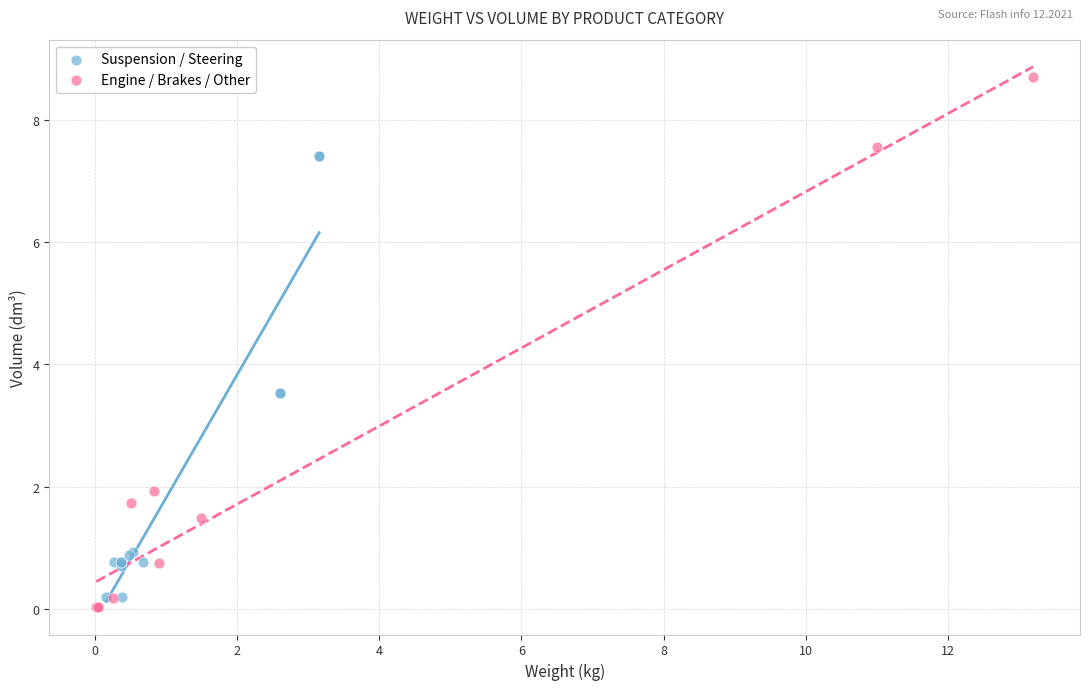

Which series has the largest Y range (max minus min)?

Engine / Brakes / Other